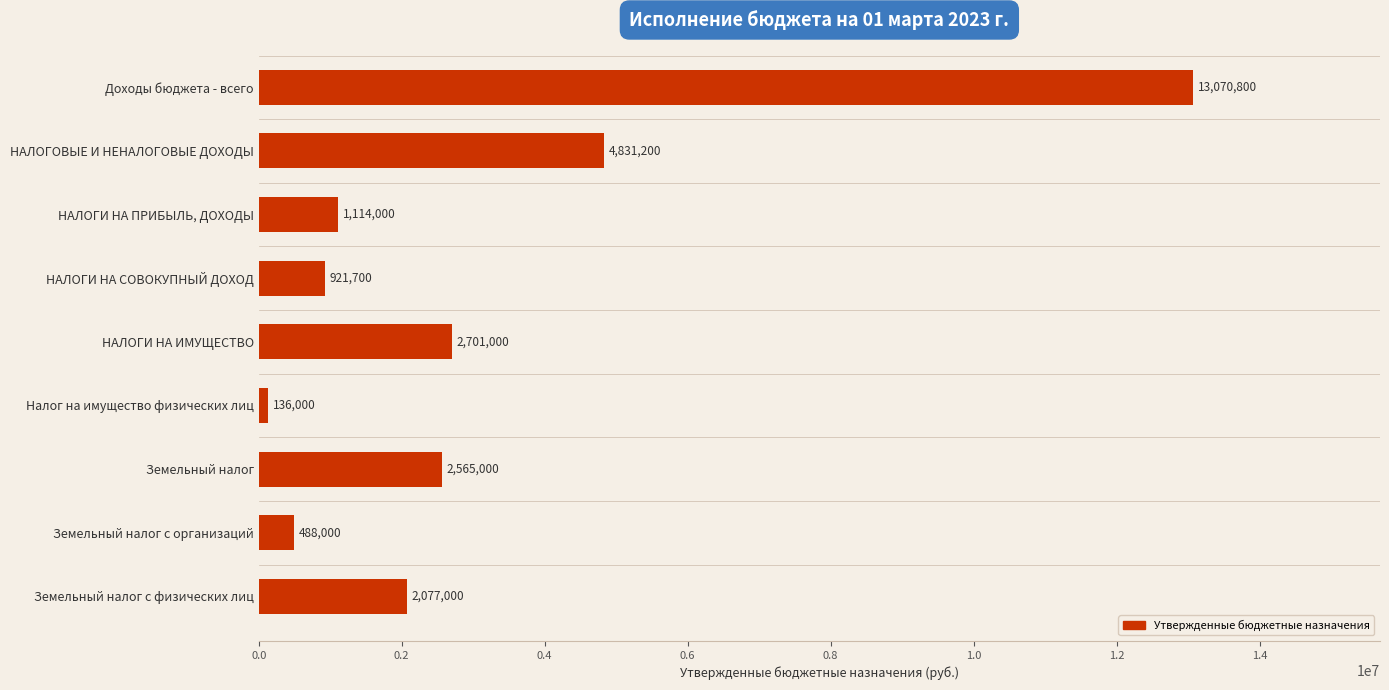

What is the difference between the values at Земельный налог and НАЛОГИ НА ИМУЩЕСТВО?

136000